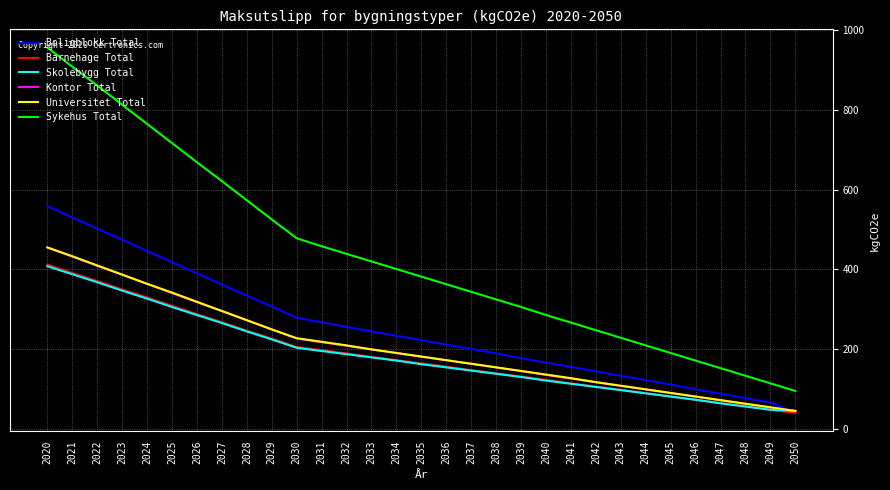

Is it true that Sykehus Total equals 382 at 2035?

True